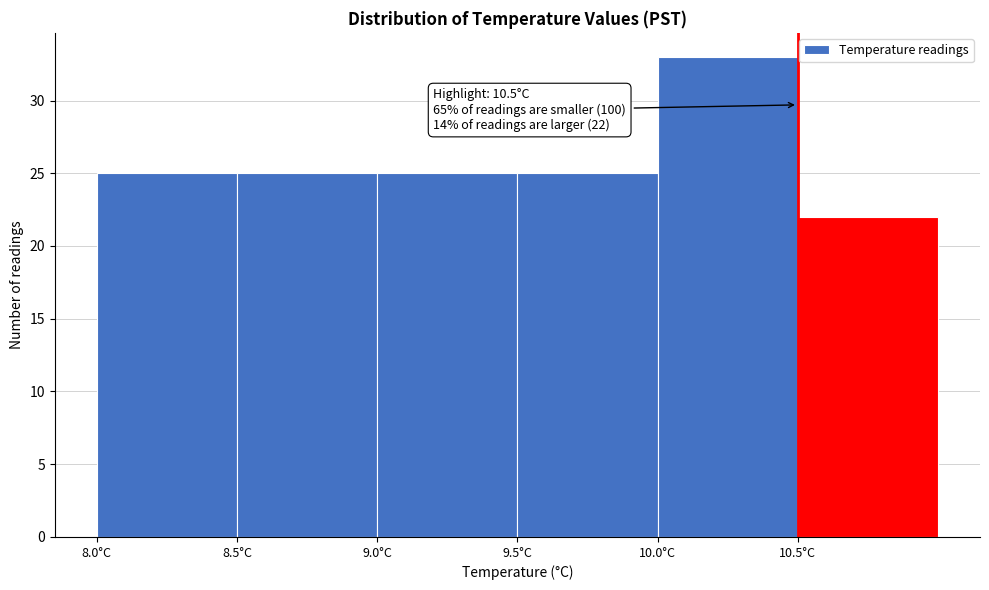

Over which range of the x-axis is the bar tallest?

10.0 to 10.5